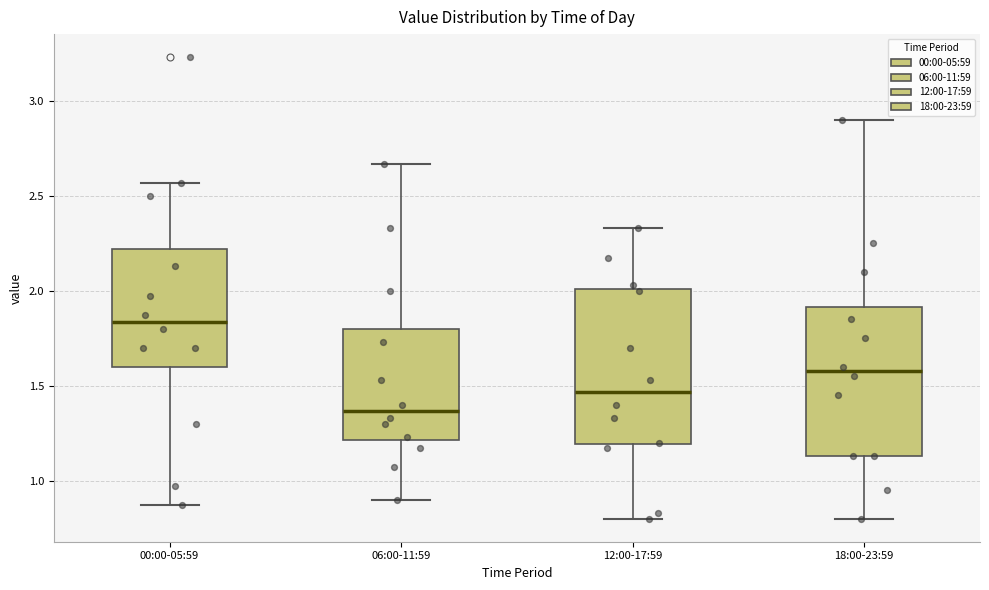

Where does the upper whisker of the box for 00:00-05:59 end on the y-axis? The values are not printed on the chart, so give them approximately, as read against the axis.

2.55